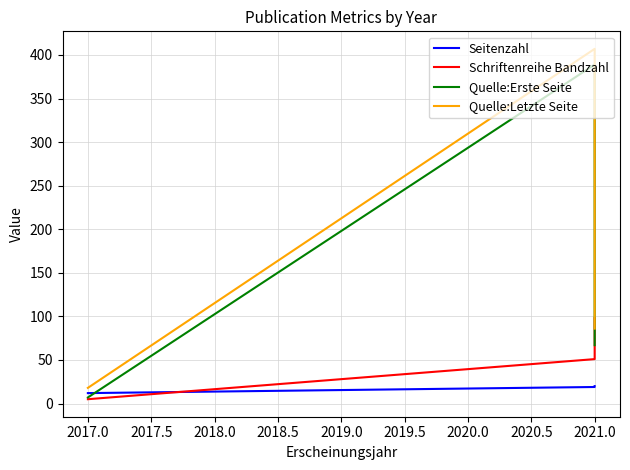

What is the value of the Seitenzahl point at the 1st from the left?

12